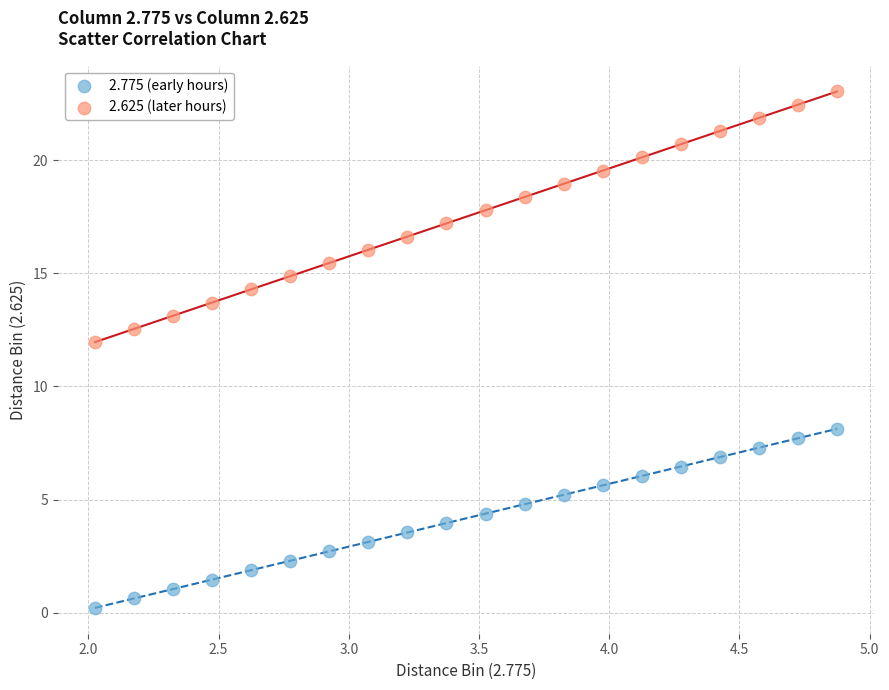

Which series reaches the minimum Y coordinate?

2.775 (early hours)